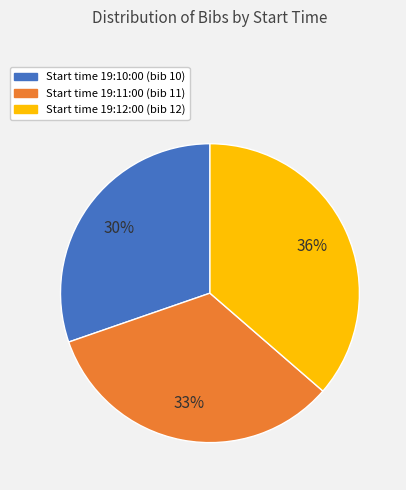

To the nearest percent, what is the average slice percentage?

33%